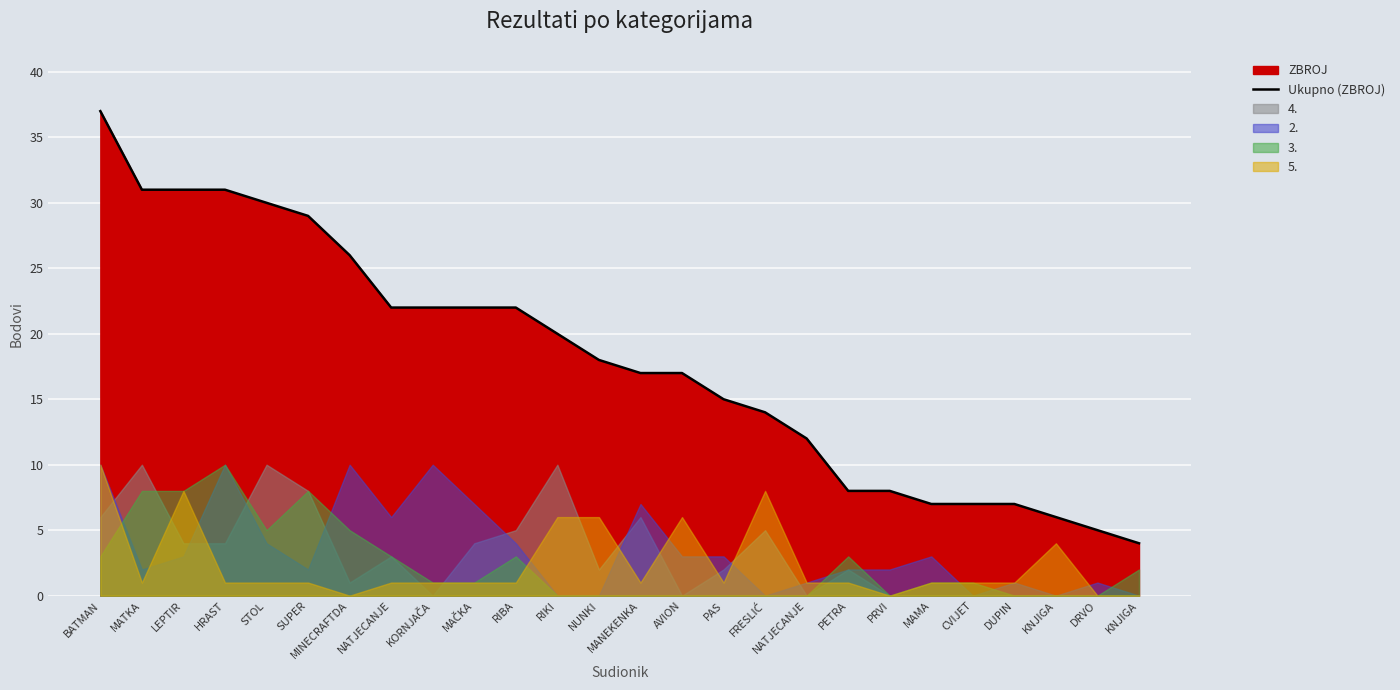

What is the label of the 7th point from the left?

MINECRAFTDA